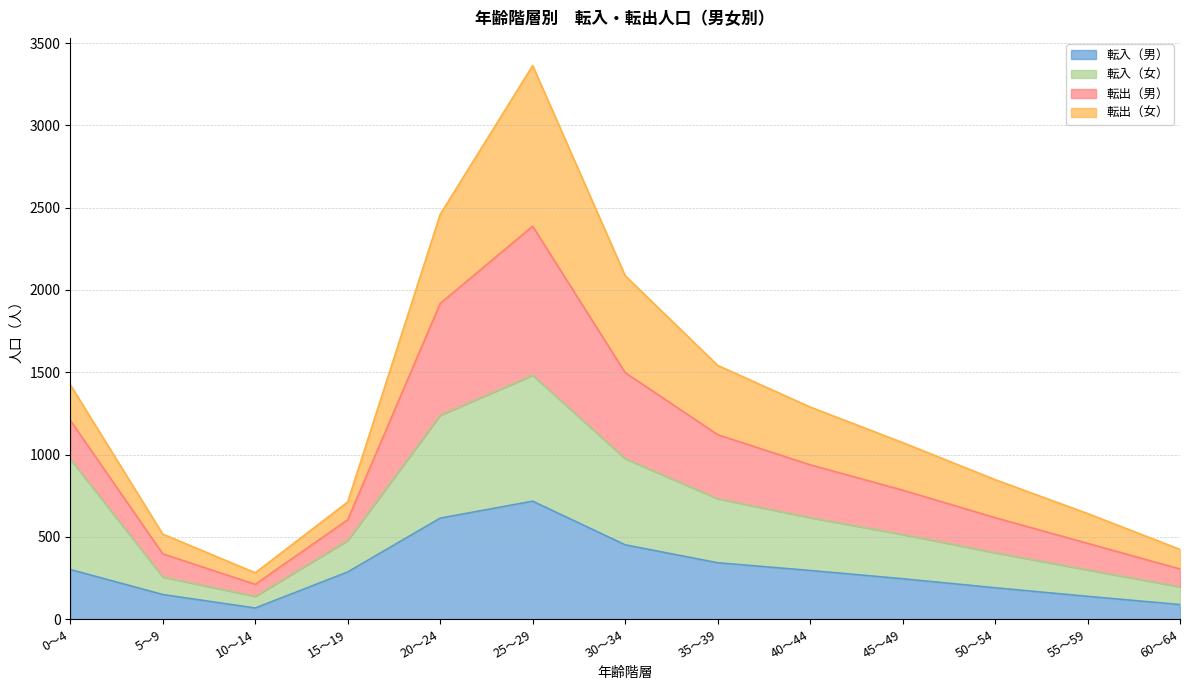

Read the 転入（男） value at 60～64.

89